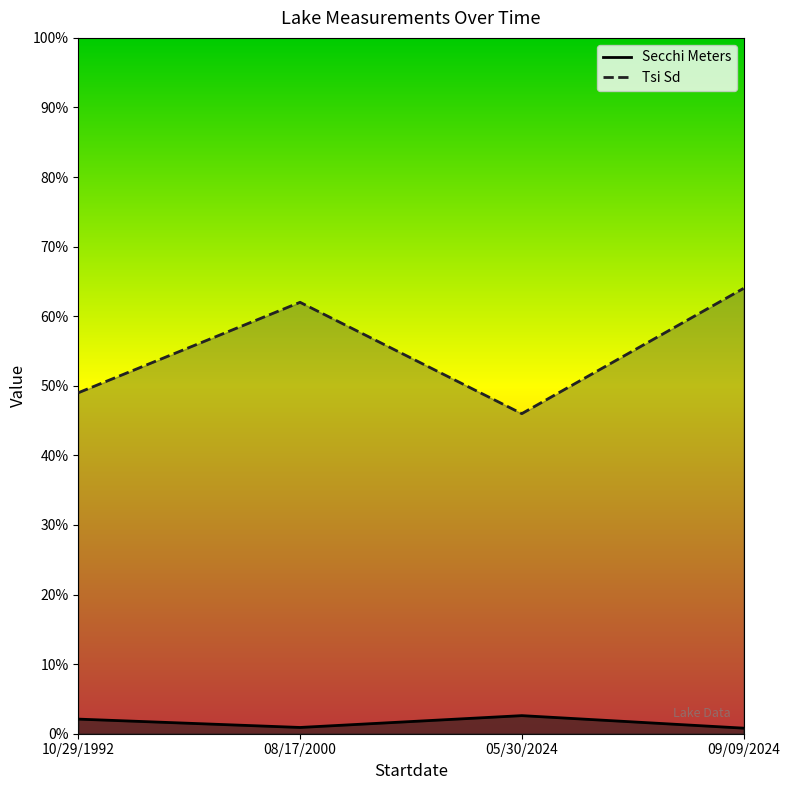

How many values in the Tsi Sd series exceed 62?

1